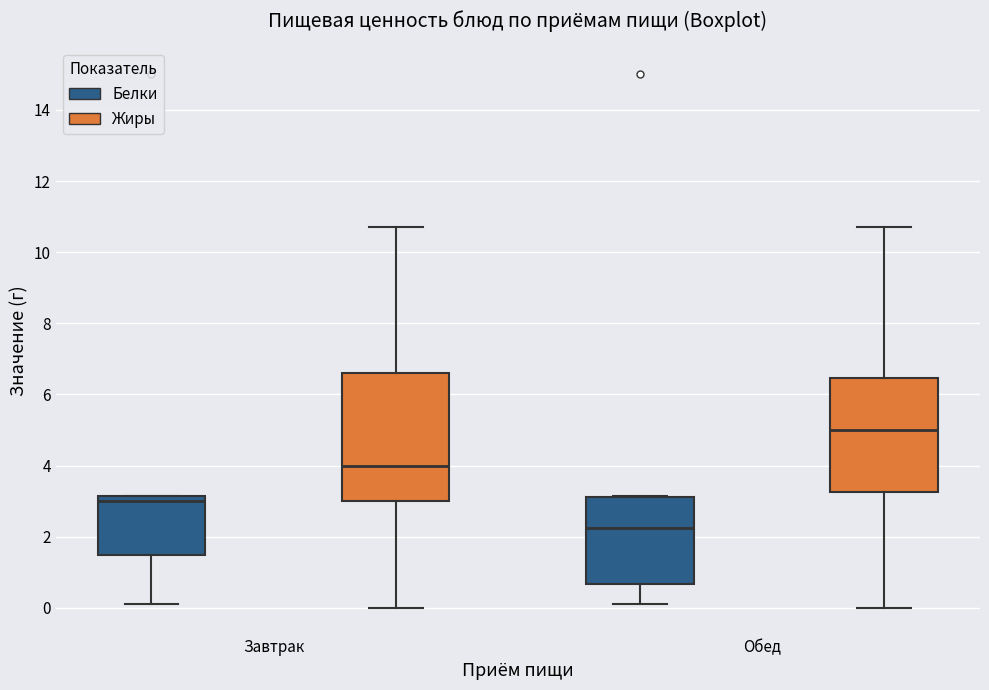

Reading left to right, read every box against the y-axis: the position of its median line, the range the box covers, and the ends of its whiskers. The values are not printed on the chart, so give them approximately, as read against the axis.

Завтрак (Белки): median 3.0, box 1.6 to 3.2, whiskers 0.2 to 3.2
Завтрак (Жиры): median 4.0, box 3.0 to 6.6, whiskers 0.0 to 10.8
Обед (Белки): median 2.2, box 0.6 to 3.2, whiskers 0.2 to 3.2
Обед (Жиры): median 5.0, box 3.2 to 6.4, whiskers 0.0 to 10.8